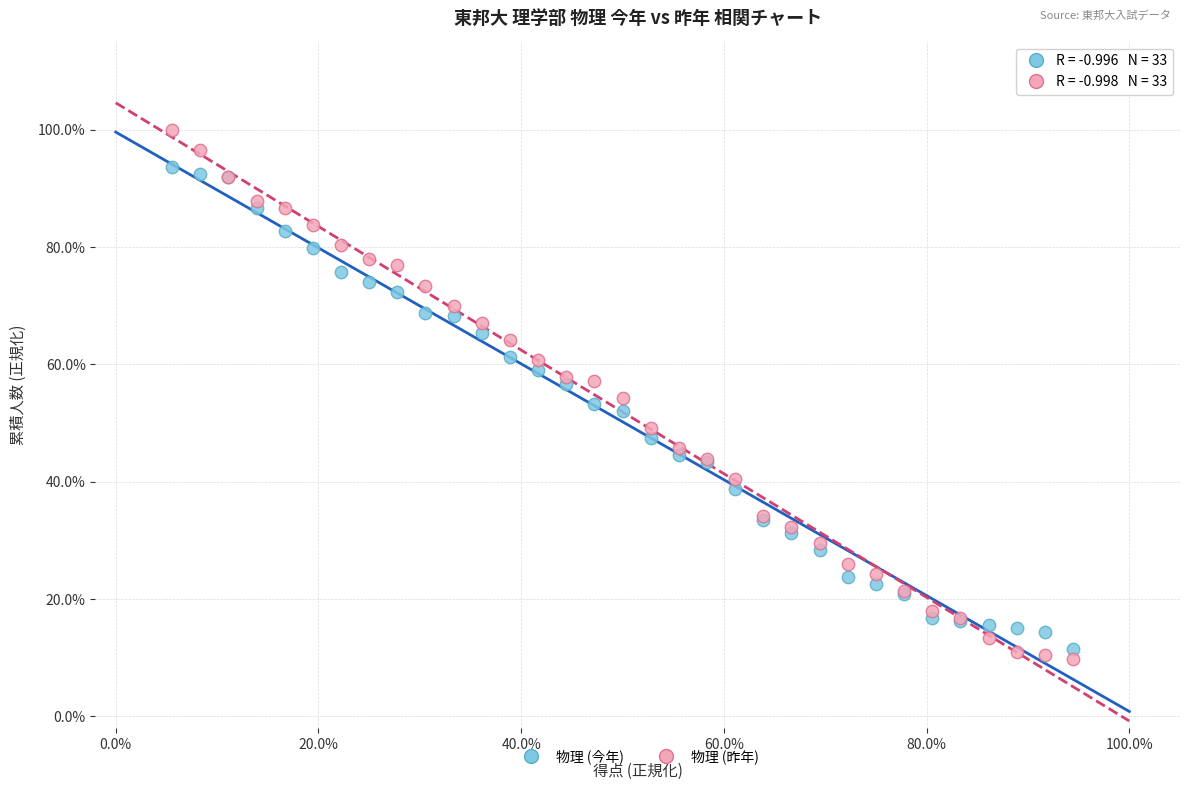

What are all the series names shown in the legend?

物理 (今年), 物理 (昨年)